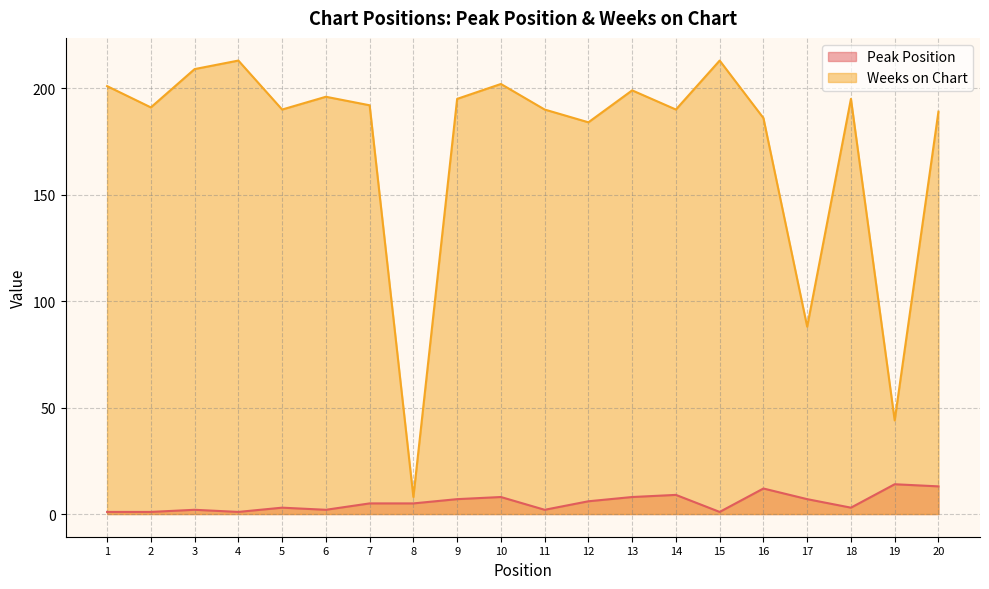

What are all the series names shown in the legend?

Peak Position, Weeks on Chart